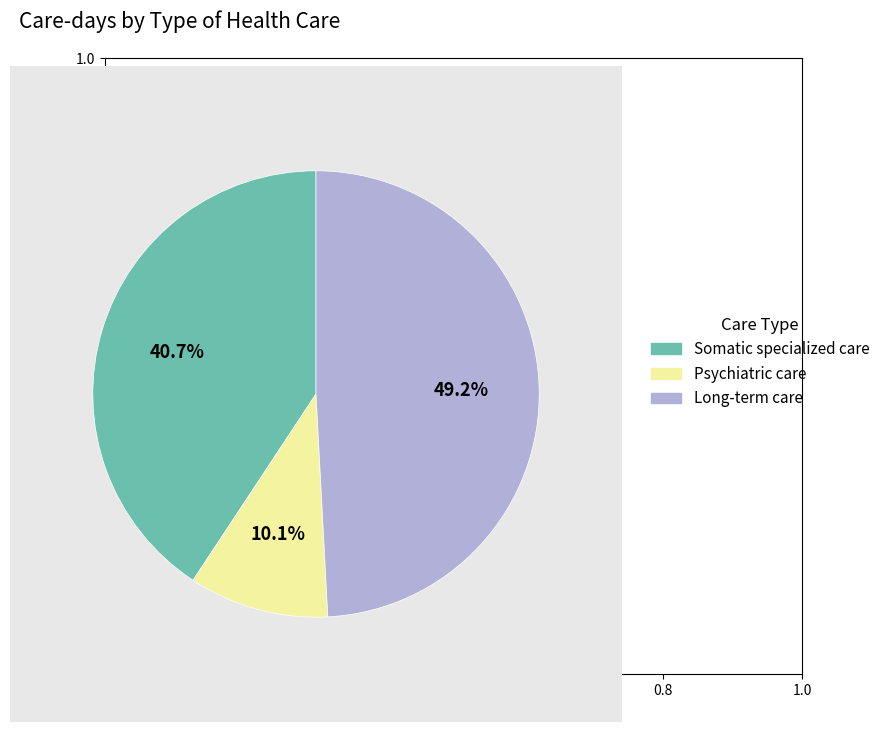

How many segments does this pie chart have?

3